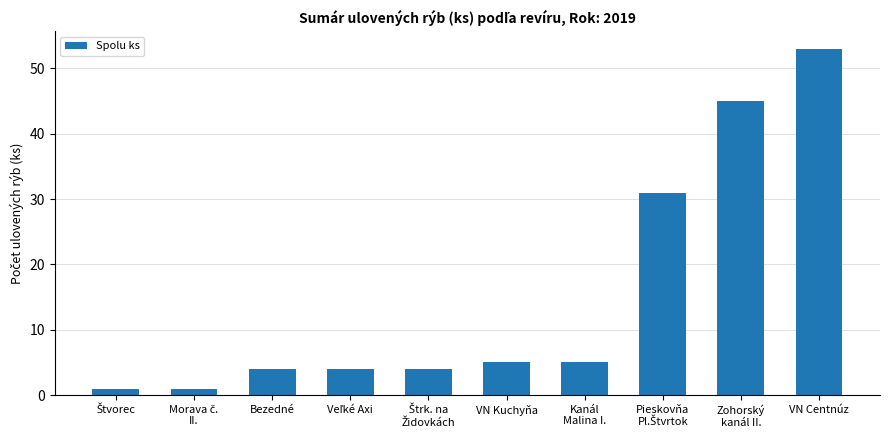

What is the label of the 3rd bar from the left?

Bezedné